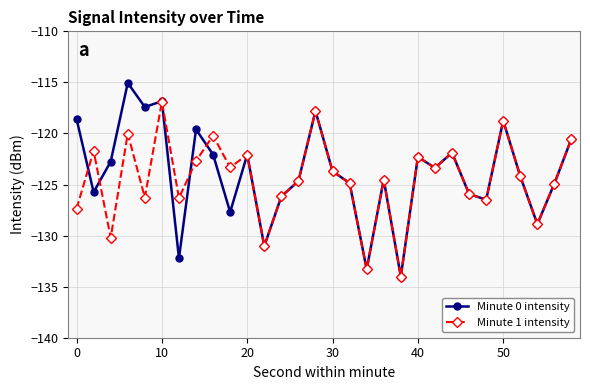

Rank the series by their maximum value, from highest to lowest.

Minute 0 intensity, Minute 1 intensity